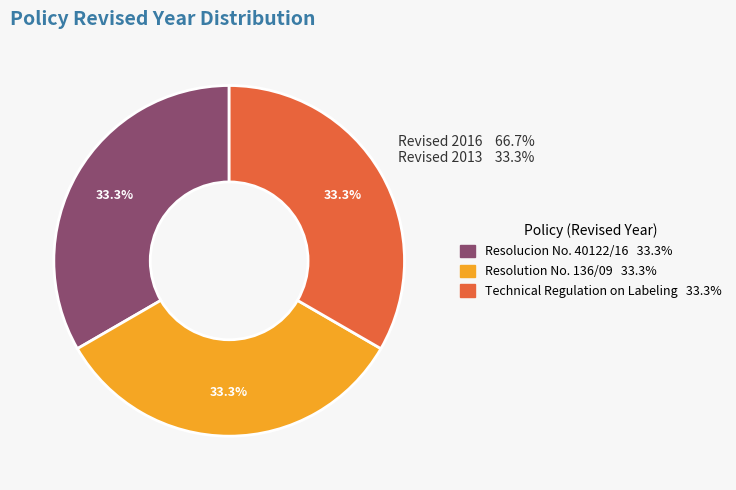

Count the number of slices in the pie.

3